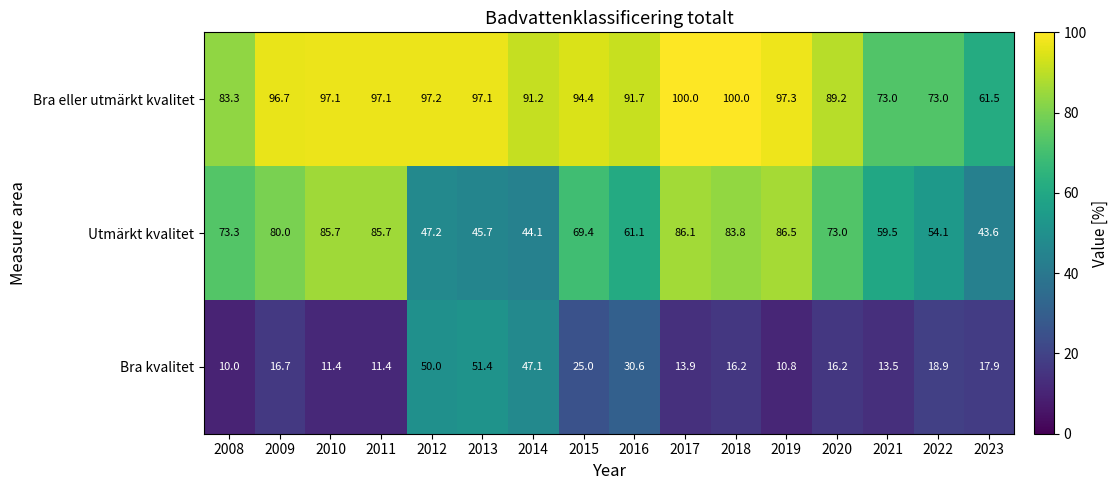

Count the number of data series in this chart.

3